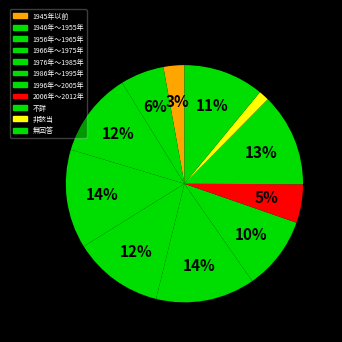

Approximately how many times larger is the value at 2006年～2012年 compared to 1986年～1995年?

0.4